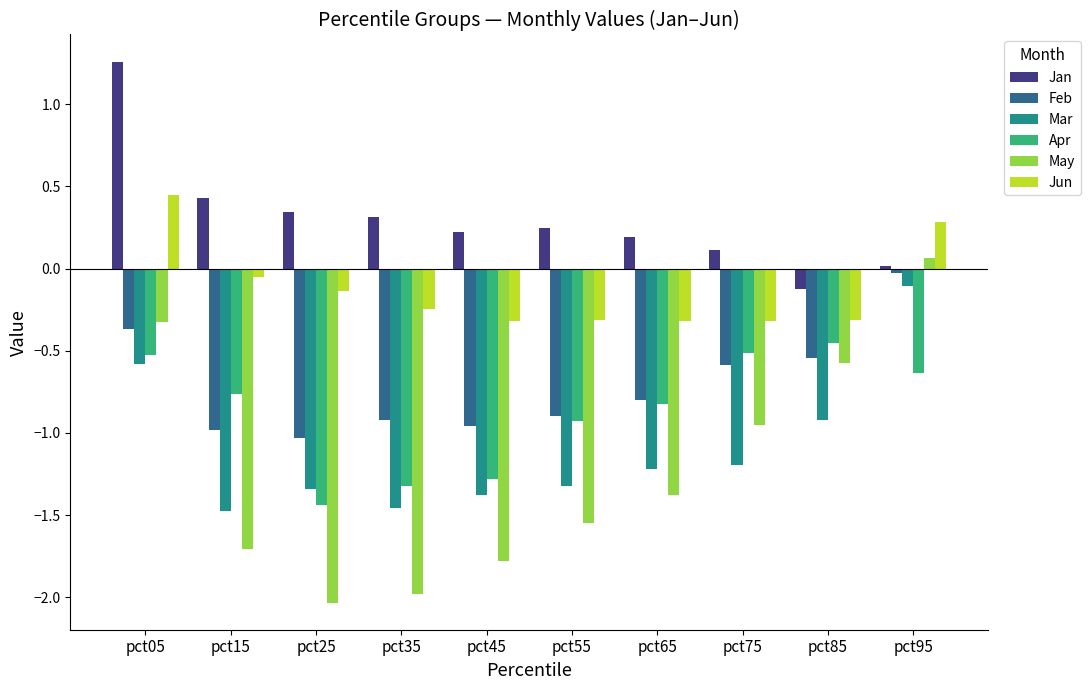

True or false: Apr has a value of -0.8 at pct65.

True